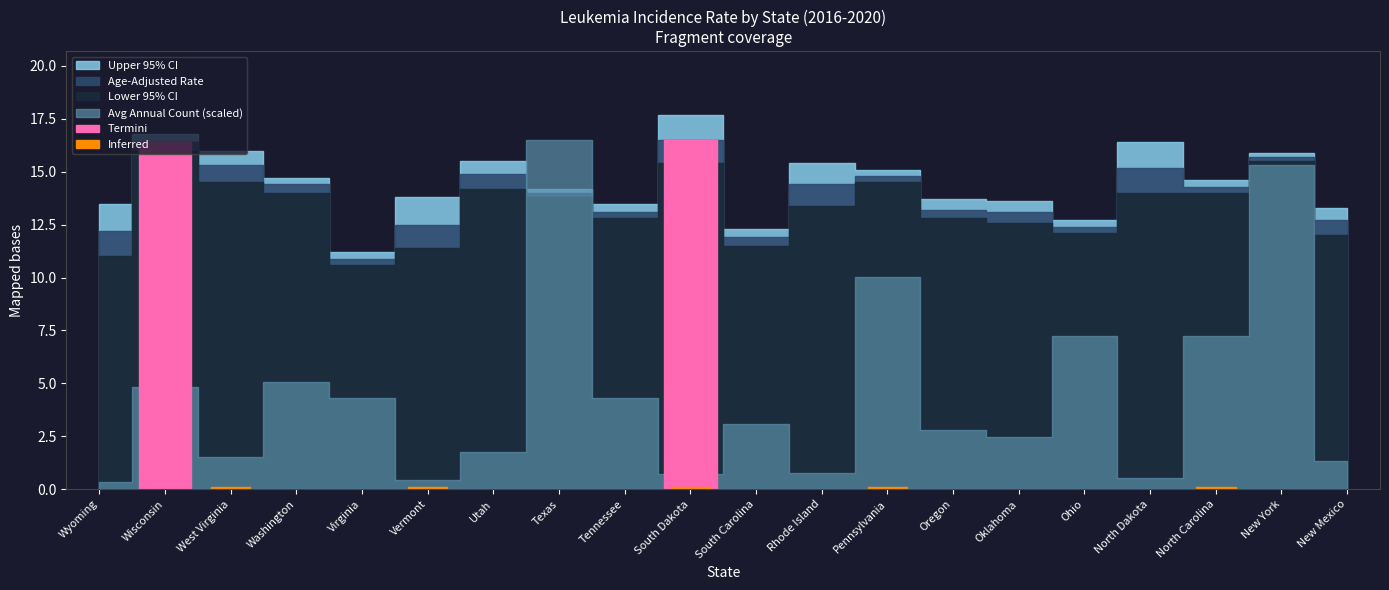

List the labels in order of Avg Annual Count value, smallest first.

Wyoming, Vermont, North Dakota, South Dakota, Rhode Island, New Mexico, West Virginia, Utah, Oklahoma, Oregon, South Carolina, Tennessee, Virginia, Wisconsin, Washington, North Carolina, Ohio, Pennsylvania, New York, Texas